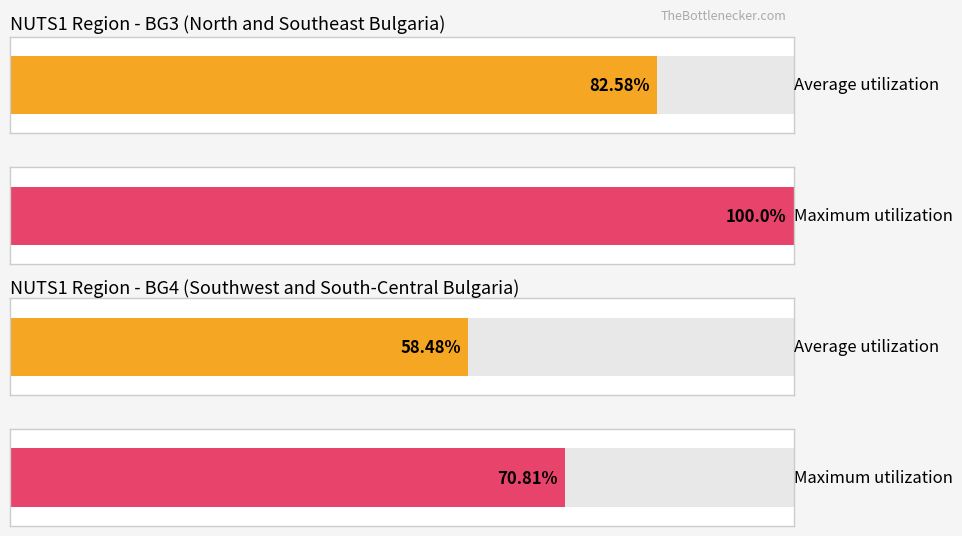

Which series has the largest range (max minus min)?

BG3